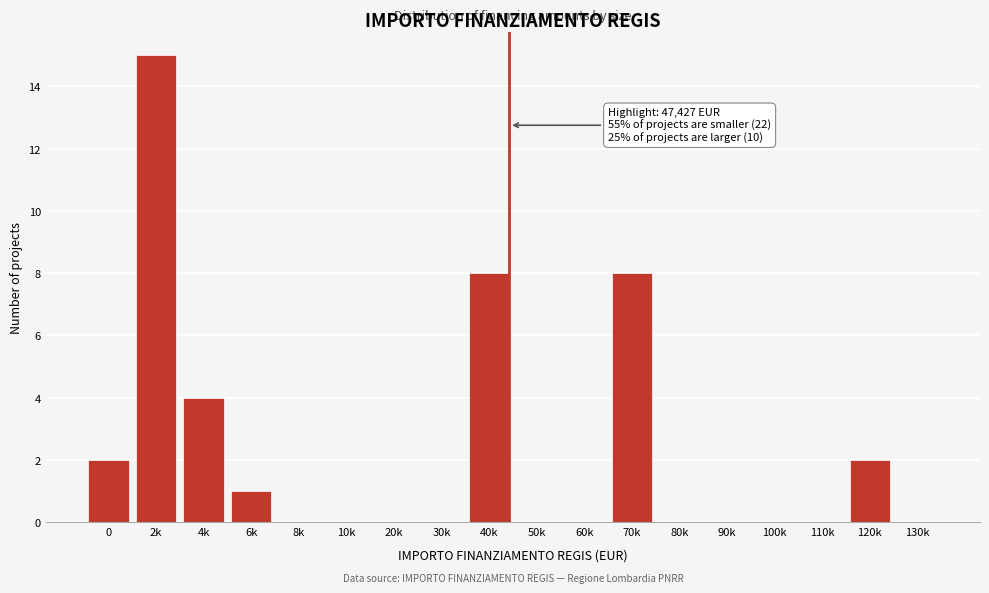

Reading right to left, list all the values displayed in this chart.

130k=0	120k=2	110k=0	100k=0	90k=0	80k=0	70k=8	60k=0	50k=0	40k=8	30k=0	20k=0	10k=0	8k=0	6k=1	4k=4	2k=15	0=2